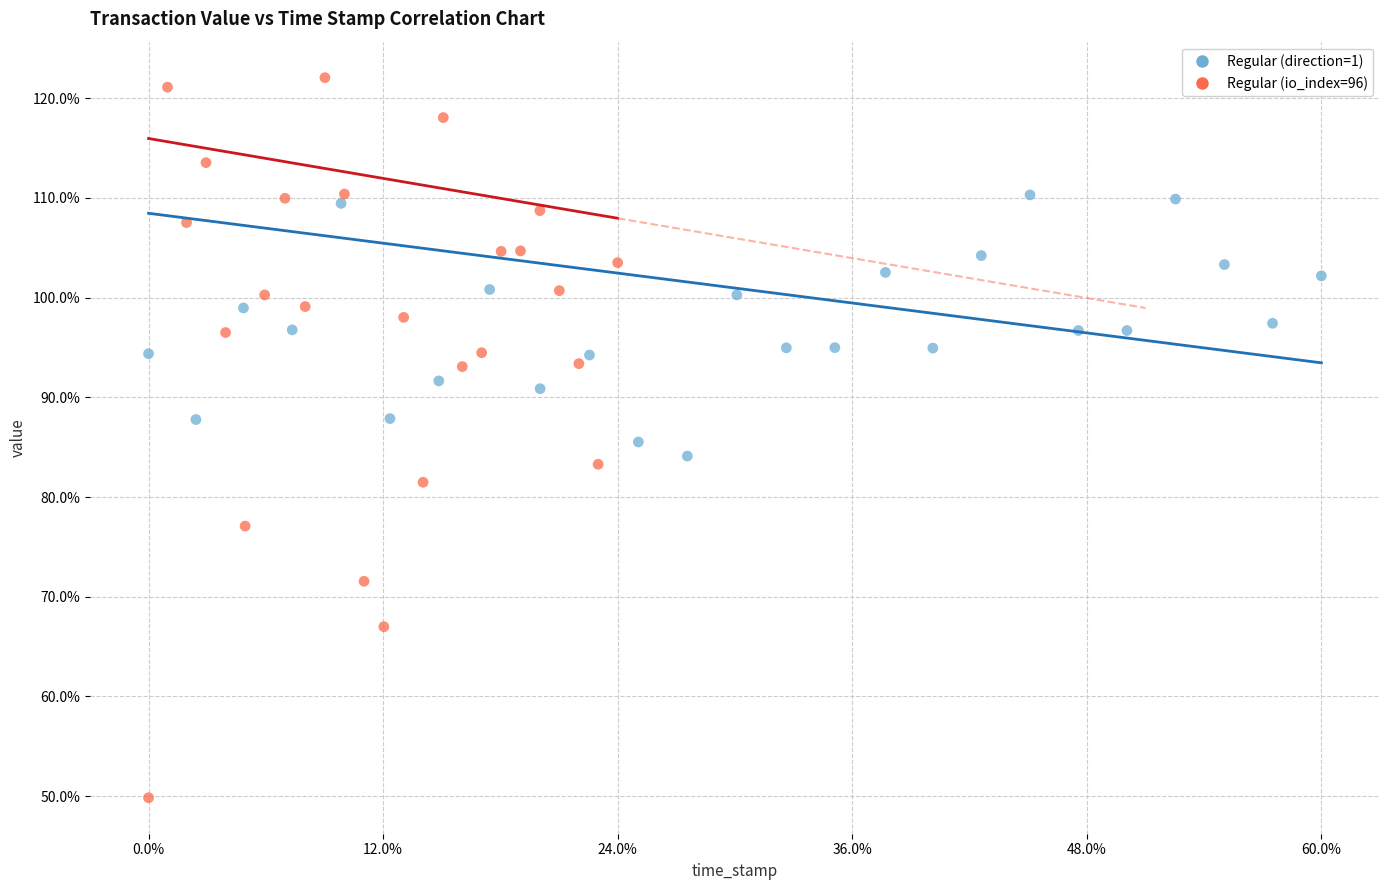

Which series contains the highest Y value?

Regular (io_index=96)